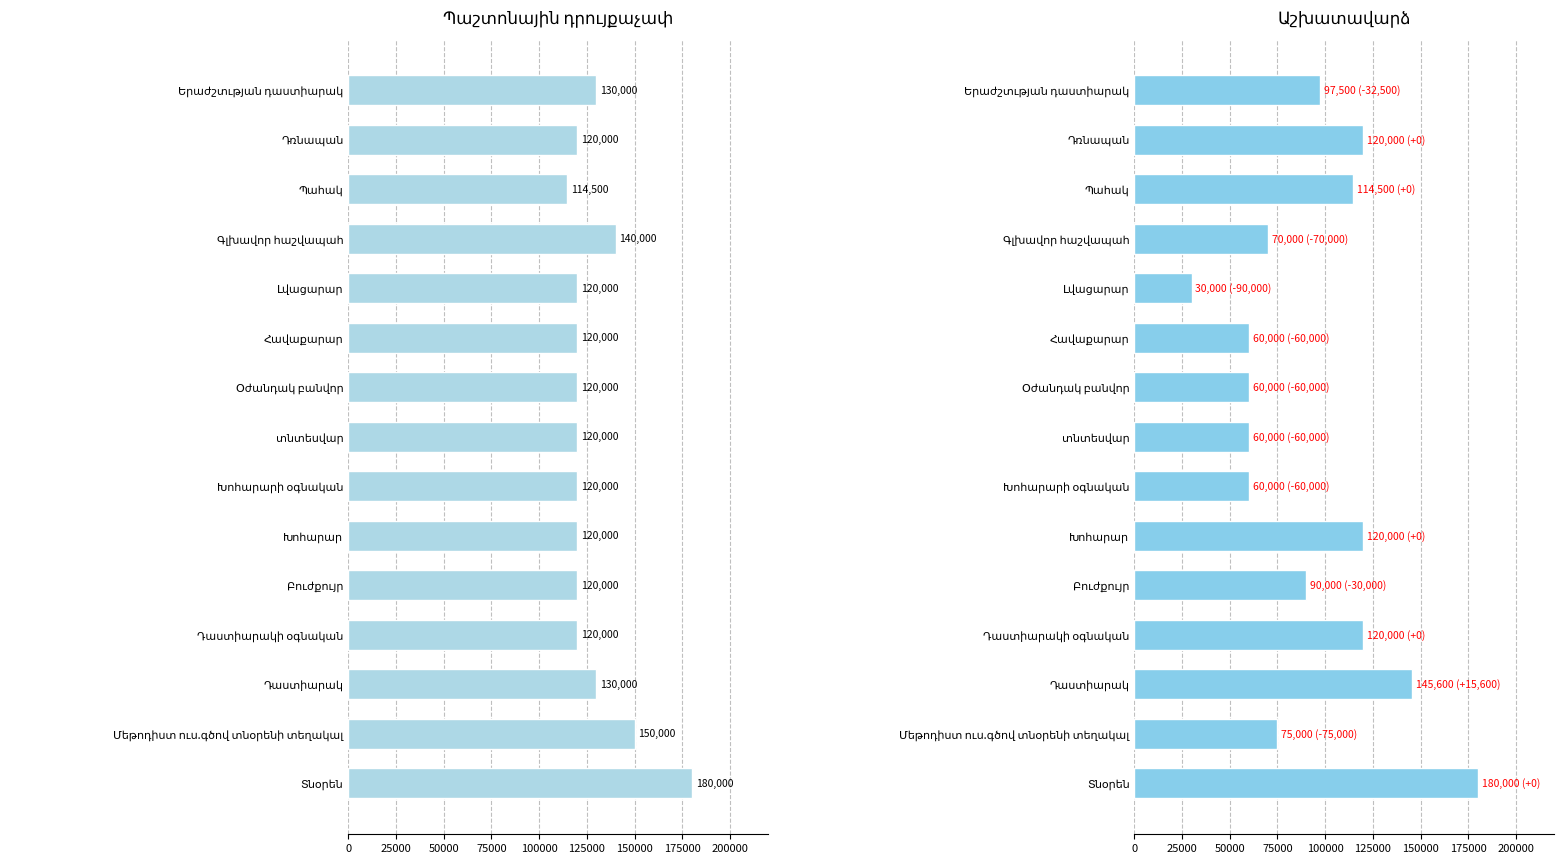

What position from the left is տնտեսվար?

8